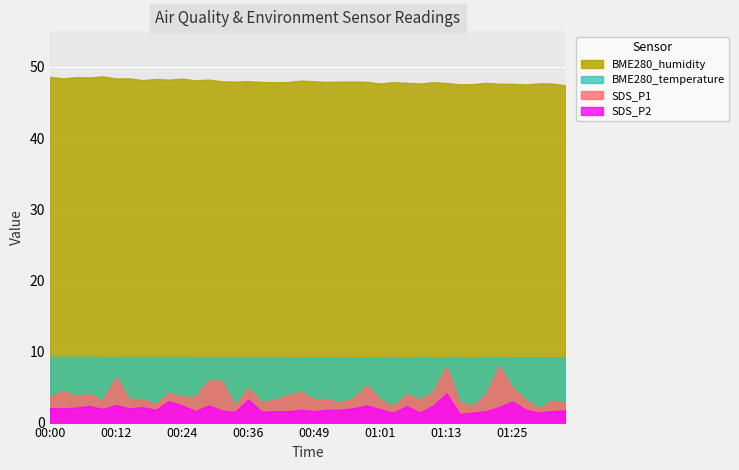

What is the difference between the maximum and minimum values in the SDS_P2 series?

2.9